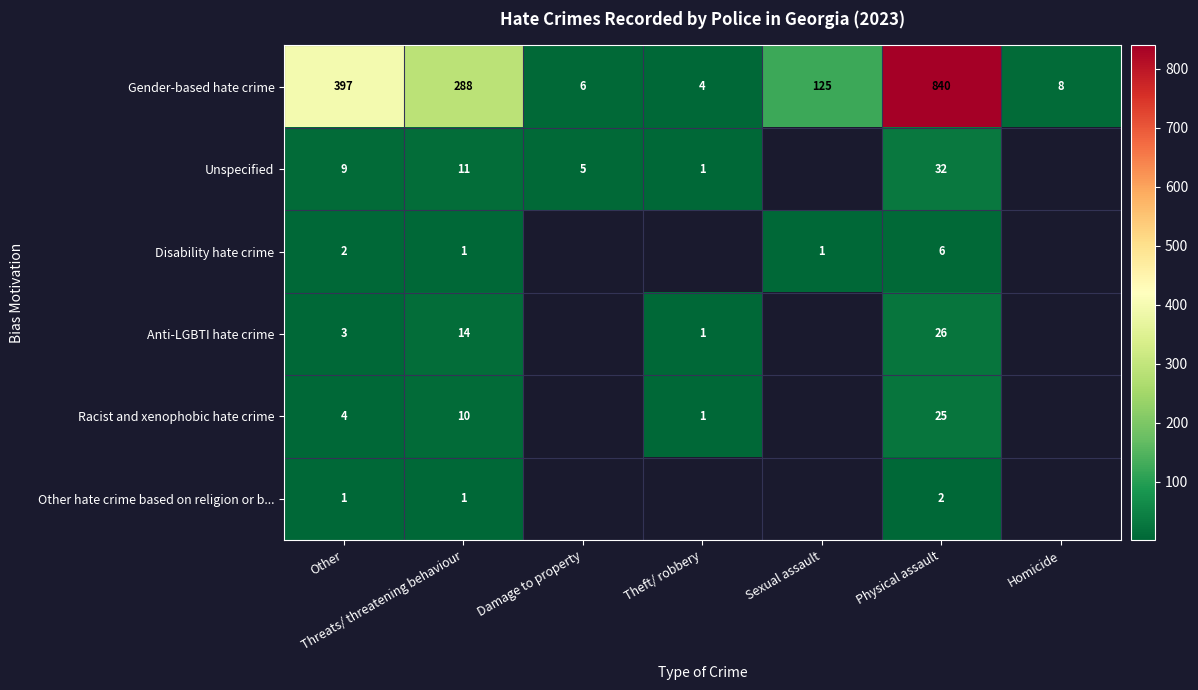

Which label corresponds to the smallest value in the chart?

Theft/ robbery